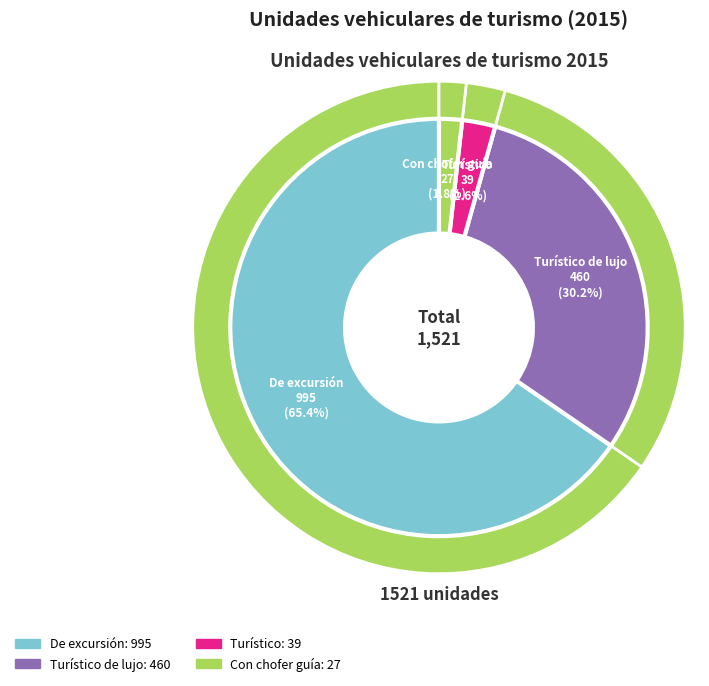

What portion of the pie excludes De excursión?

34.6%